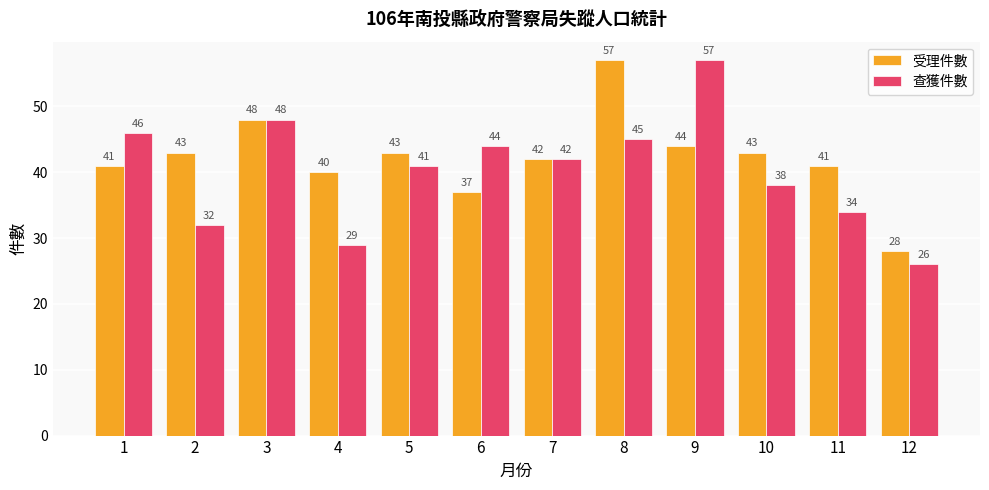

The 查獲件數 series shows 45 at 8. True or false?

True